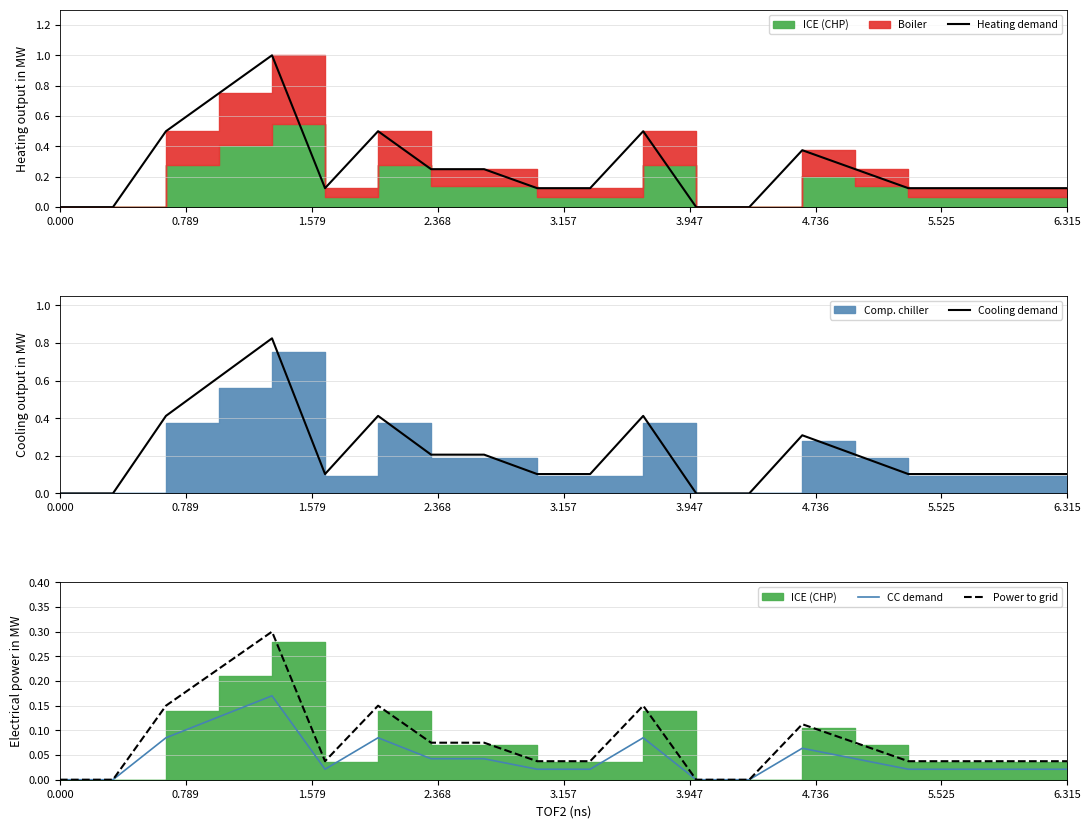

List the series in order of their overall mean, highest first.

Heating demand, Cooling demand, Power to grid, CC demand